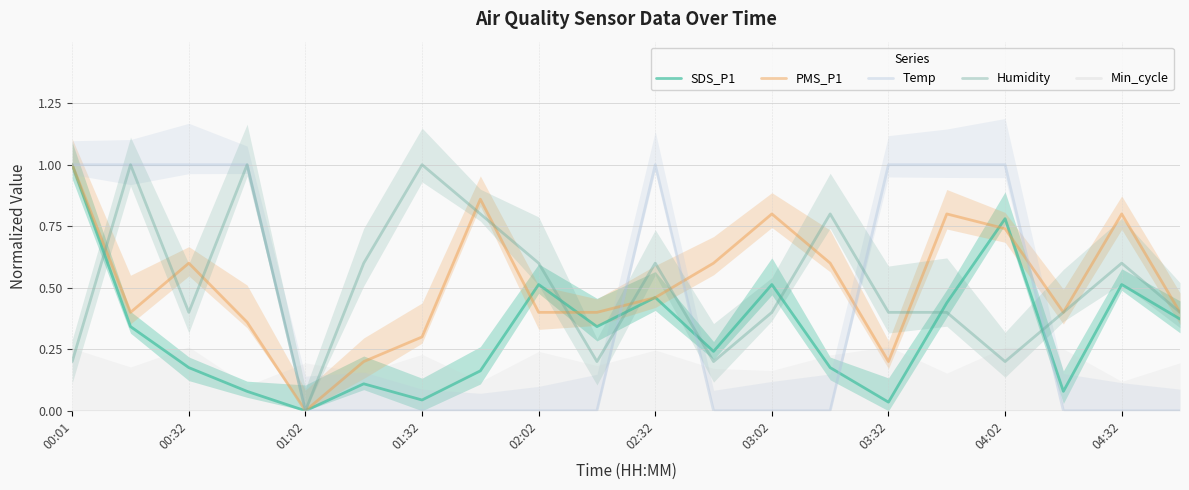

How many data points does each series have?

20